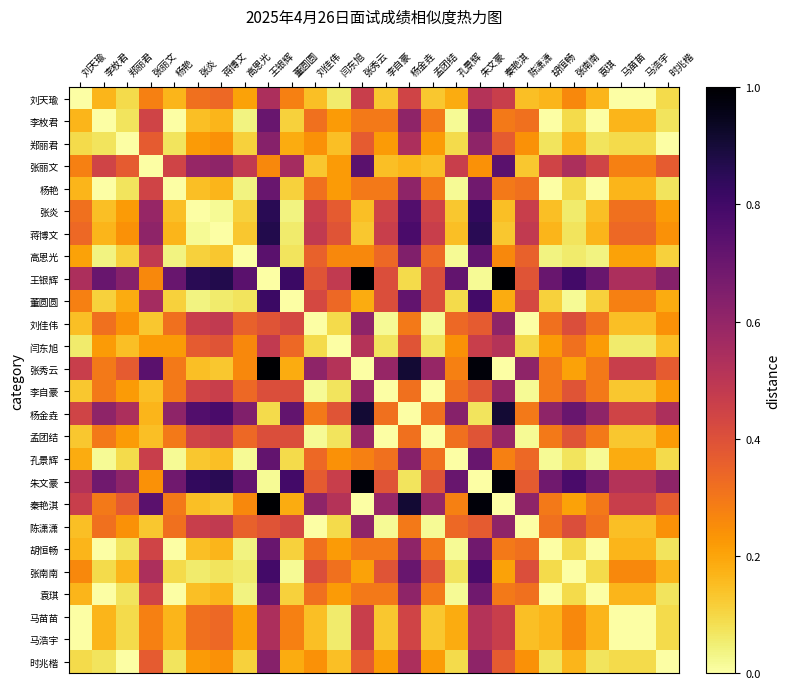

At 孔景辉, list the series in order from smallest to largest.

孔景辉, 李枚君, 杨艳, 高恩光, 胡恒畅, 袁琪, 张南南, 郑丽君, 董圆圆, 时兆楷, 张炎, 蒋博文, 刘天瑜, 马苗苗, 马浩宇, 闫东旭, 张秀云, 秦艳淇, 李自豪, 孟团结, 刘佳伟, 陈潇潇, 张丽文, 杨金垚, 朱文豪, 王银辉